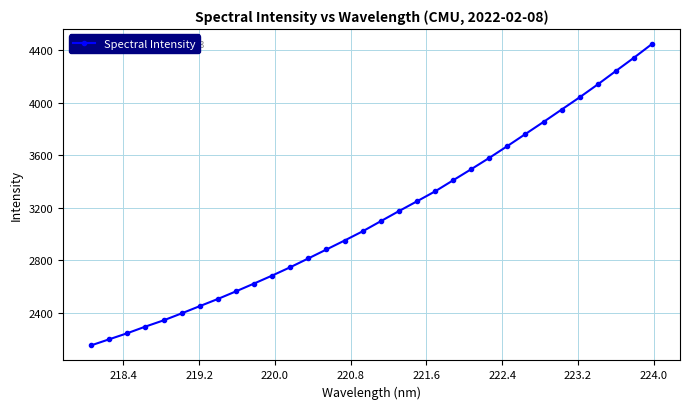

Reading right to left, transcribe all the data shown in this chart.

4448.0	4343.0	4241.9	4139.8	4041.6	3947.8	3853.6	3761.5	3669.4	3579.4	3493.0	3408.4	3323.7	3248.0	3173.1	3096.3	3019.3	2949.0	2880.8	2812.6	2745.3	2681.8	2620.9	2561.3	2503.2	2448.5	2393.4	2340.0	2292.5	2242.0	2195.7	2149.2